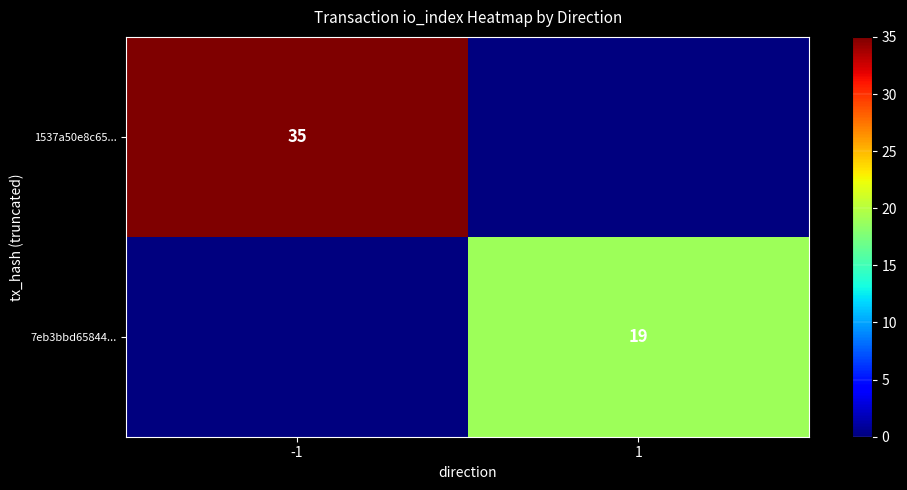

True or false: 7eb3bbd65844... has a value of 19 at 1.

True